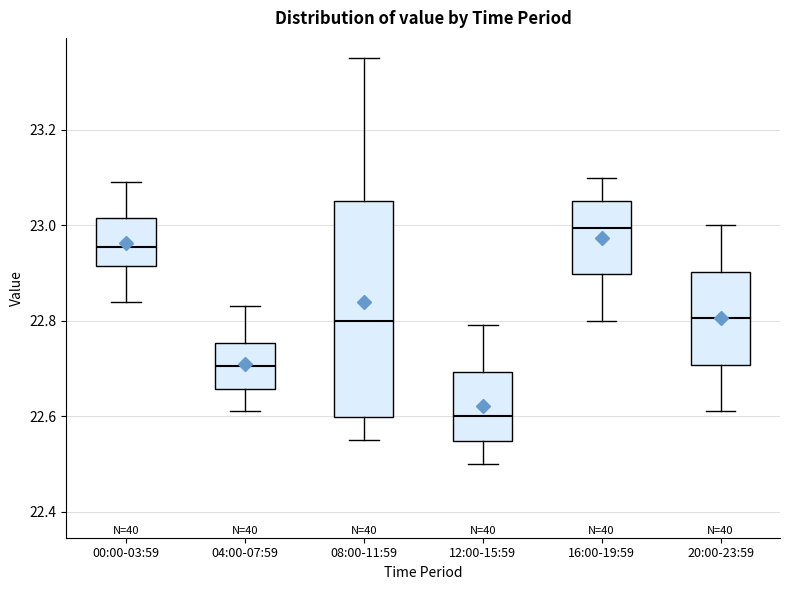

Where is the upper edge of the box for 20:00-23:59 on the y-axis? The values are not printed on the chart, so give them approximately, as read against the axis.

22.90